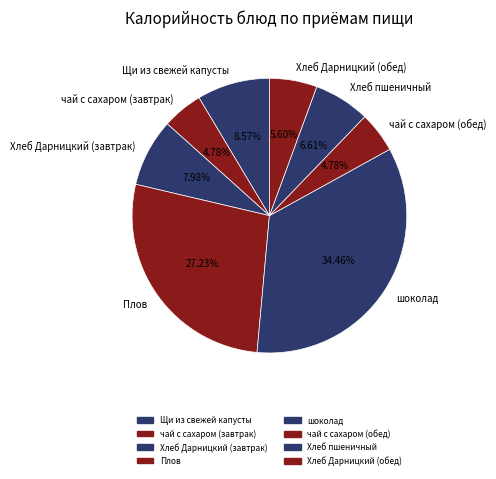

To the nearest percent, what is the difference between the Хлеб пшеничный and Хлеб Дарницкий (завтрак) slice percentages?

1%